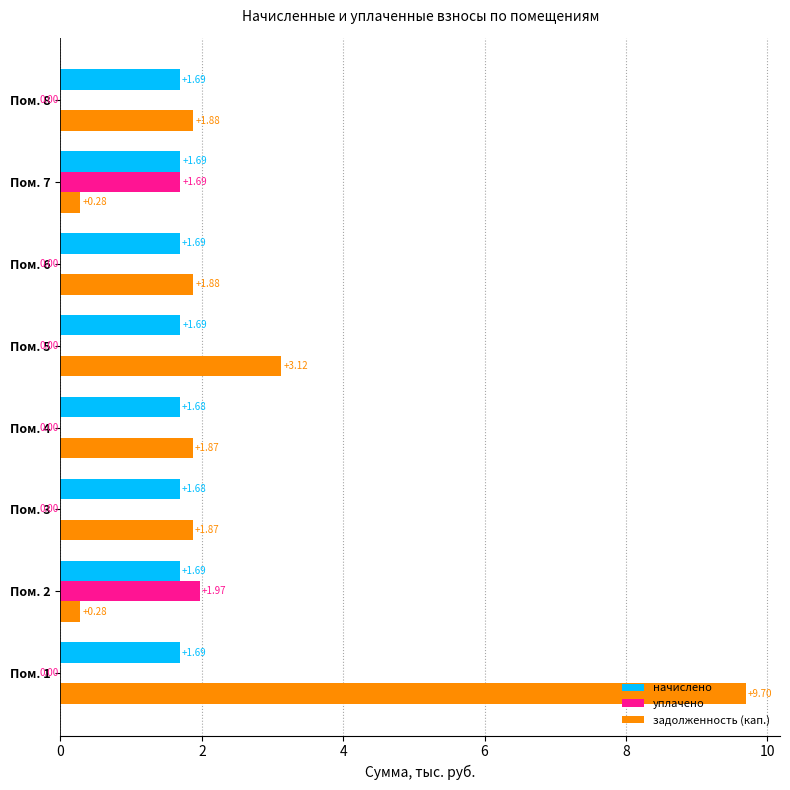

Which series changed the most between Пом. 4 and Пом. 7?

уплачено